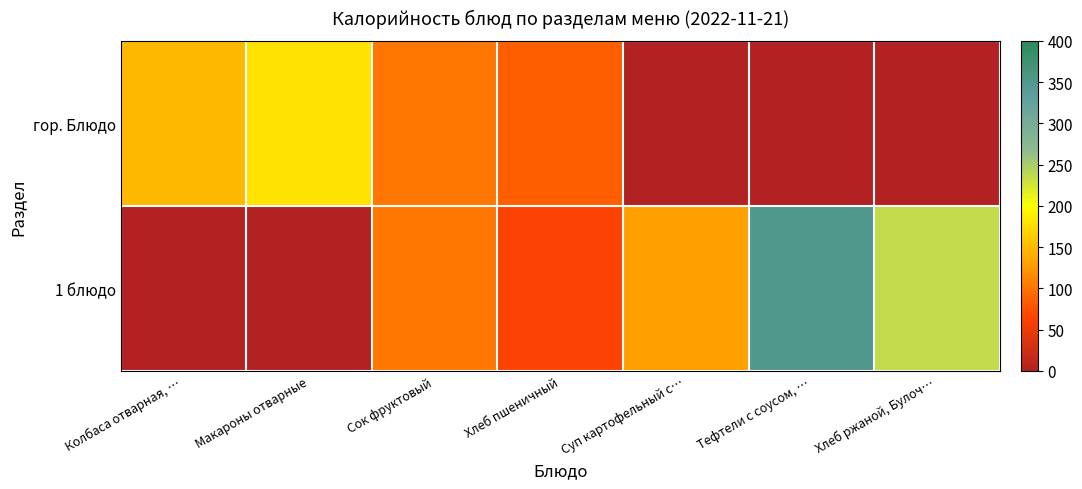

Rank the series by their average value, from lowest to highest.

гор. Блюдо, 1 блюдо